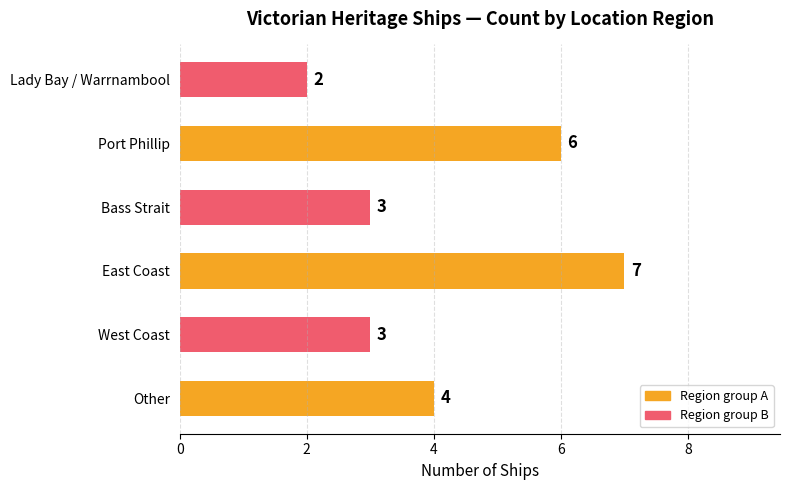

Is it true that the value at East Coast is 7?

True